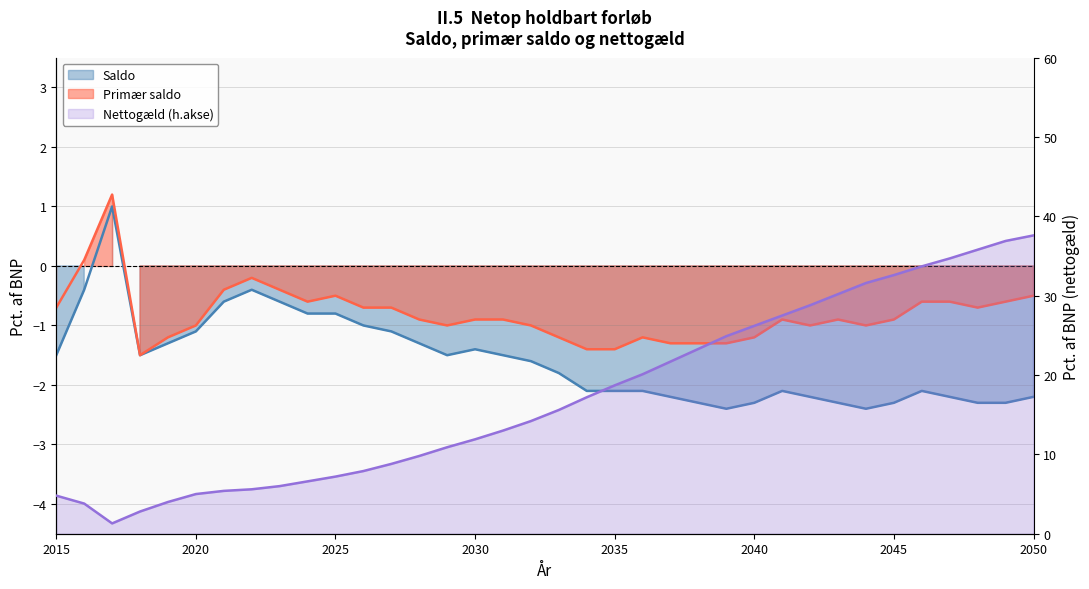

Which series has the largest total across all categories?

Nettogæld